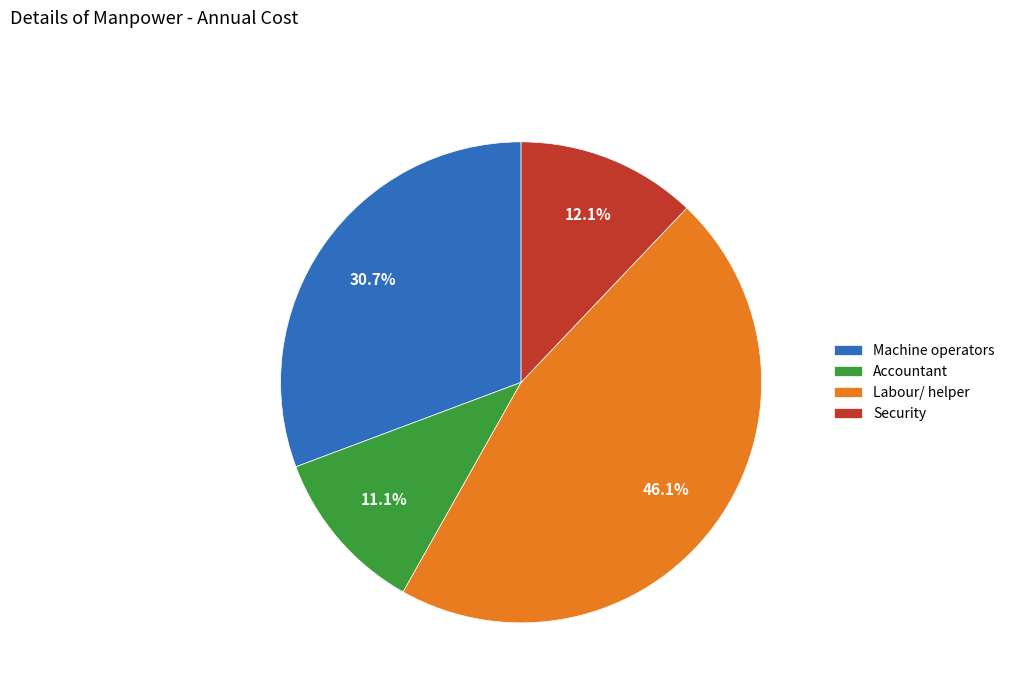

Which category has the smallest portion of the pie?

Accountant